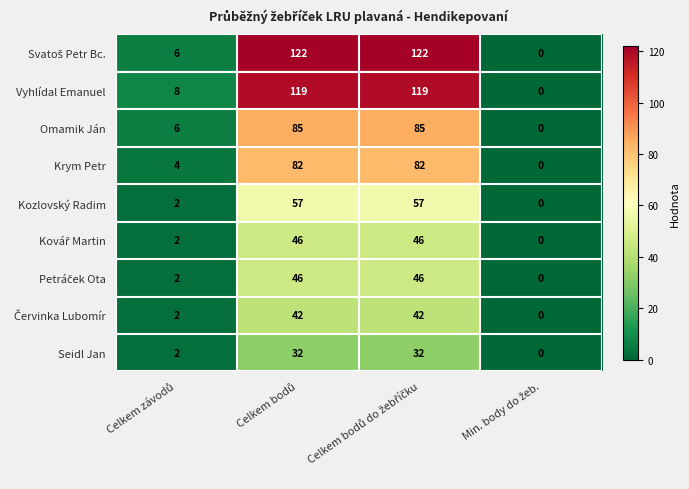

What is the maximum value for Kozlovský Radim?

57